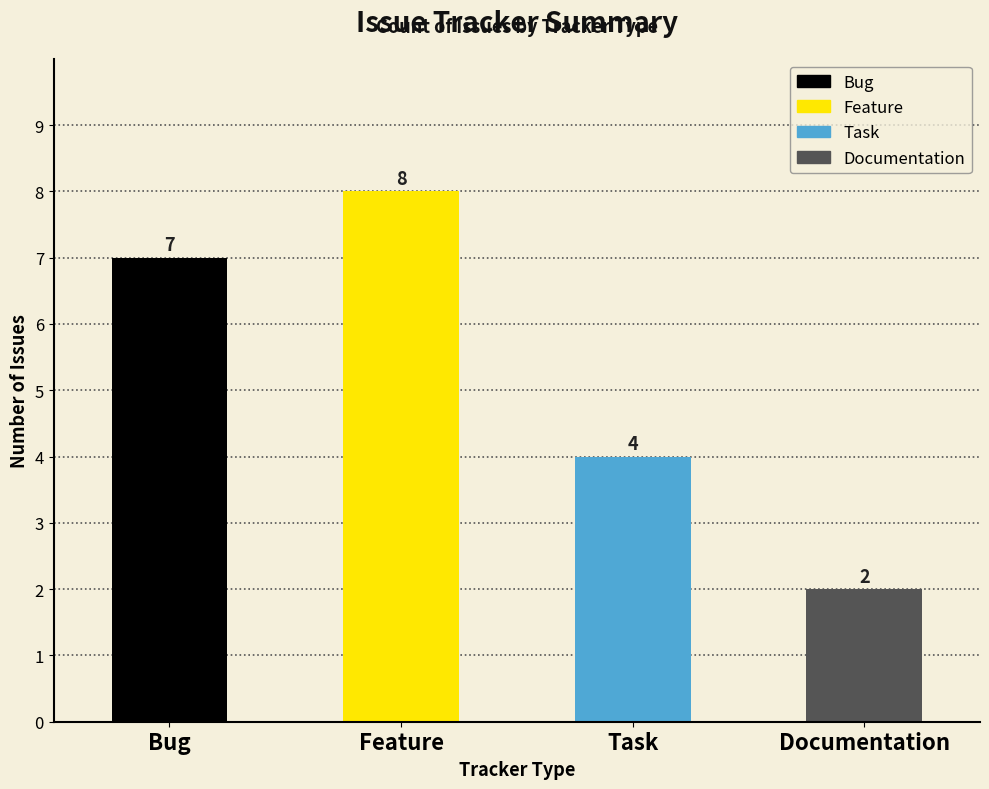

Reading left to right, list all the values displayed in this chart.

Bug=7	Feature=8	Task=4	Documentation=2